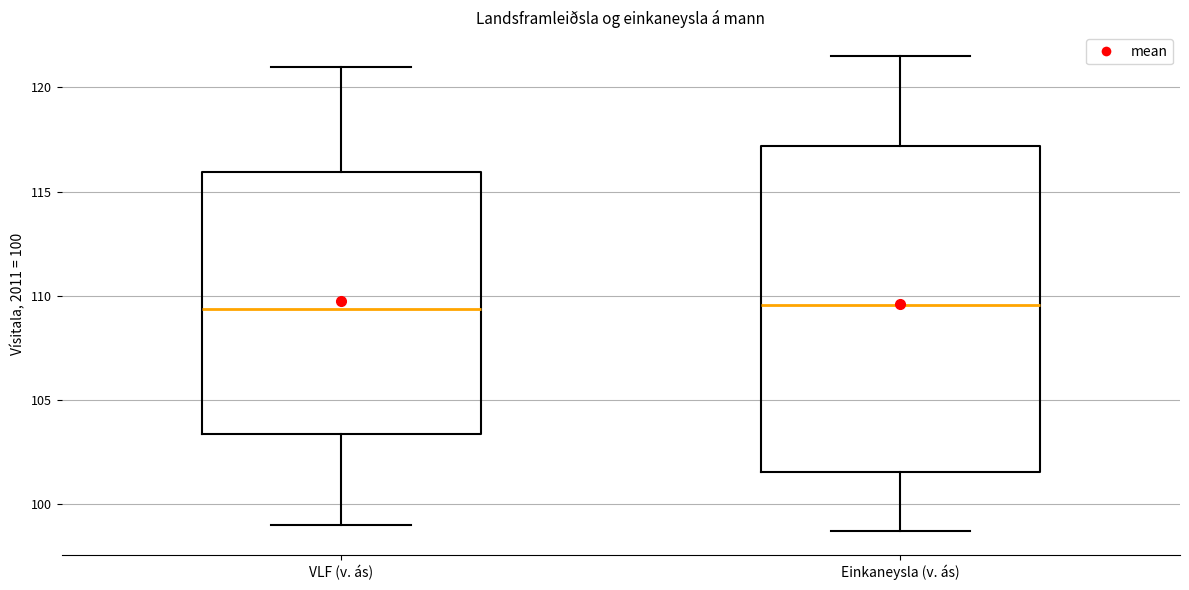

Where does the median line of the box for Einkaneysla (v. ás) sit on the y-axis? The values are not printed on the chart, so give them approximately, as read against the axis.

109.5